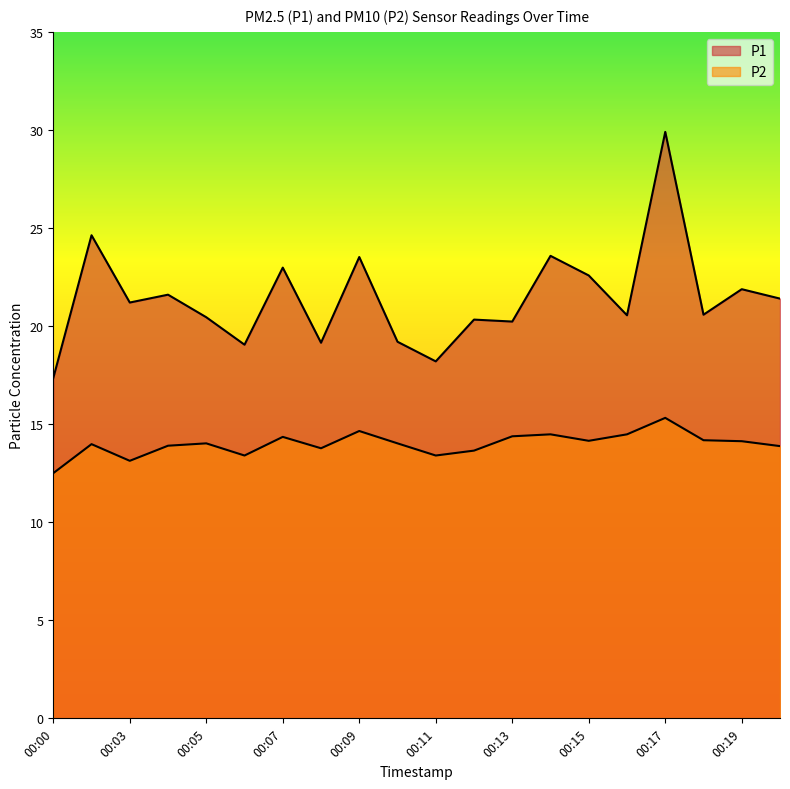

What is the total value across all series at 00:04?

35.5